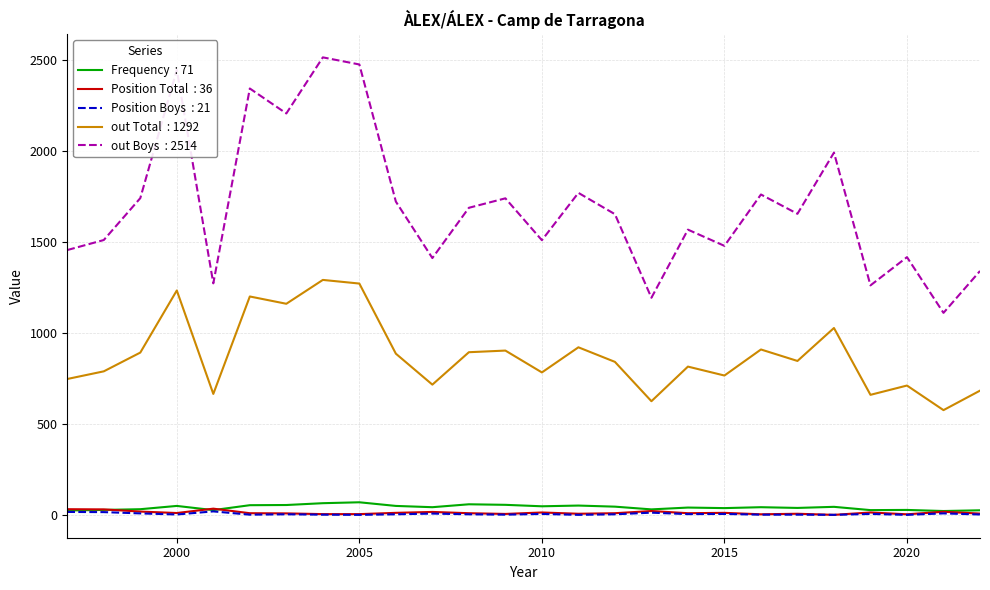

What is the greatest value displayed?

2514